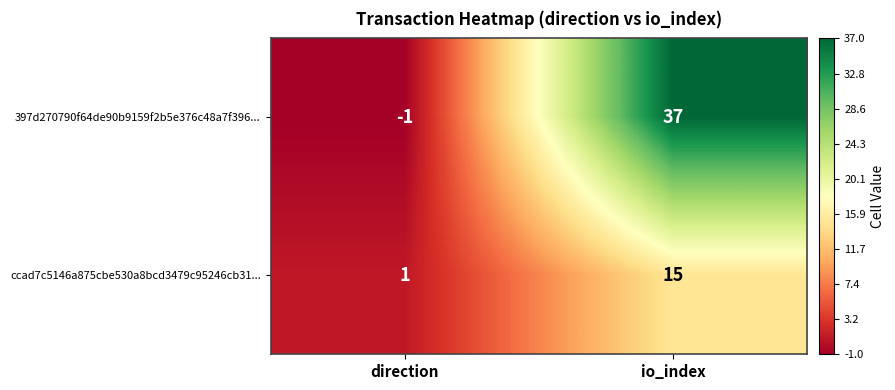

Reading left to right, list all the values displayed in this chart.

397d270790f64de90b9159f2b5e376c48a7f396...: -1	37
ccad7c5146a875cbe530a8bcd3479c95246cb31...: 1	15